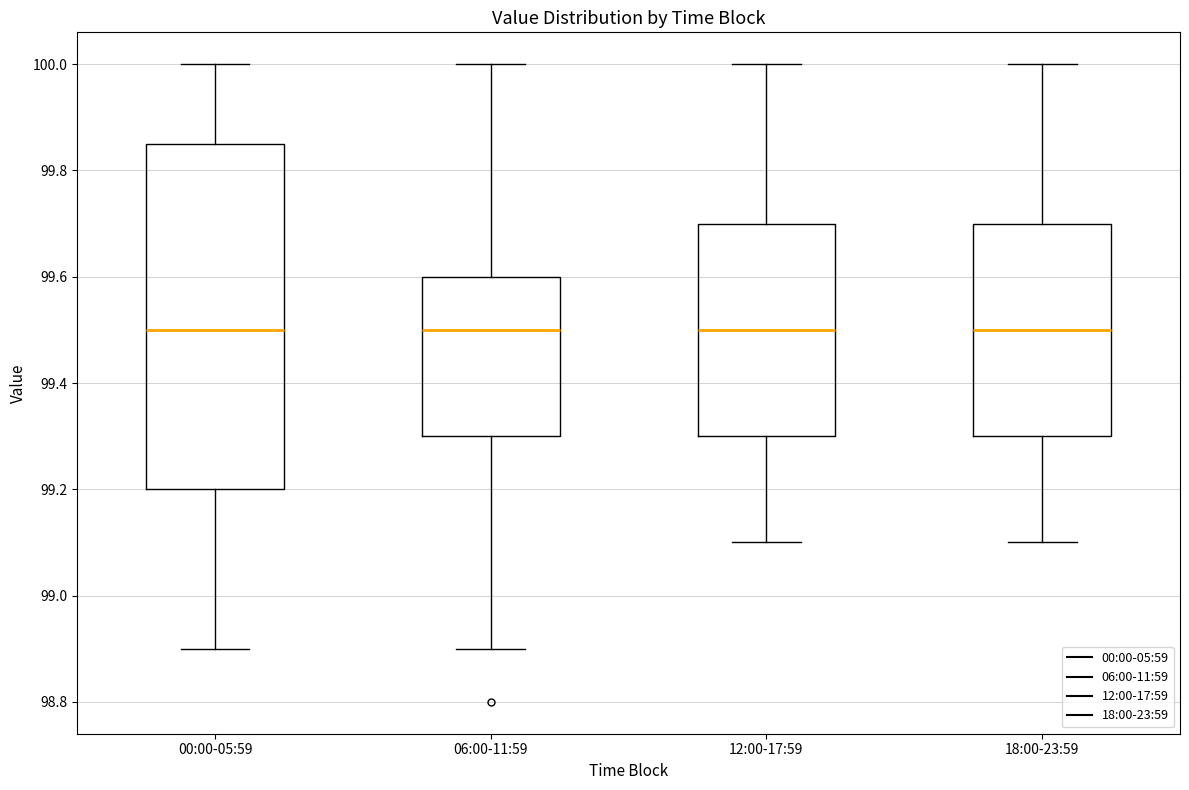

Where is the upper edge of the box for 00:00-05:59 on the y-axis? The values are not printed on the chart, so give them approximately, as read against the axis.

99.86